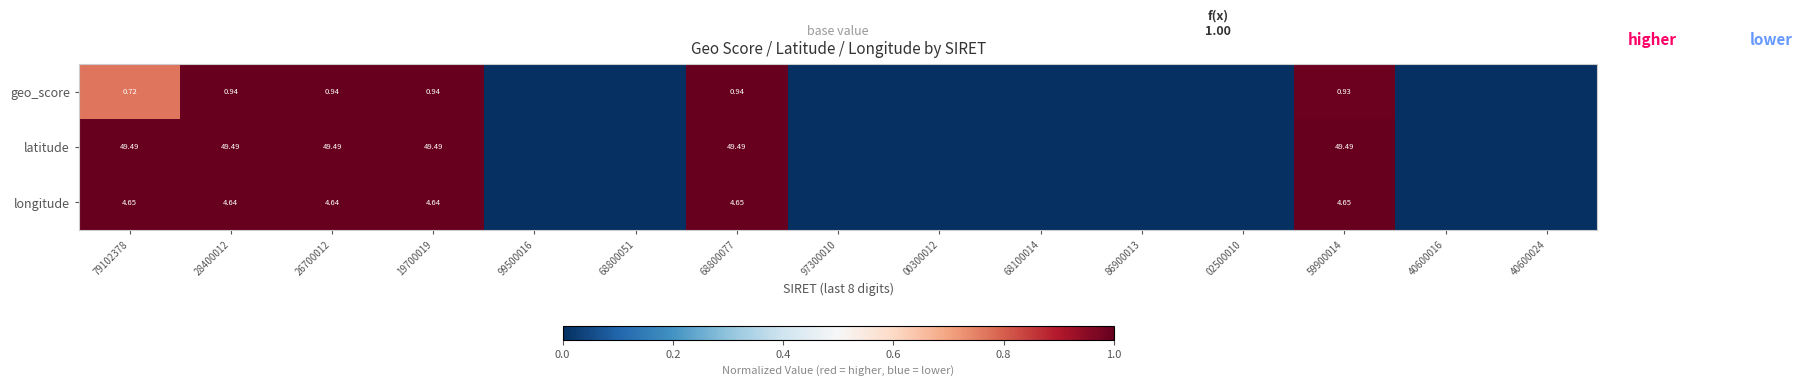

How many data points in geo_score are above 0?

6